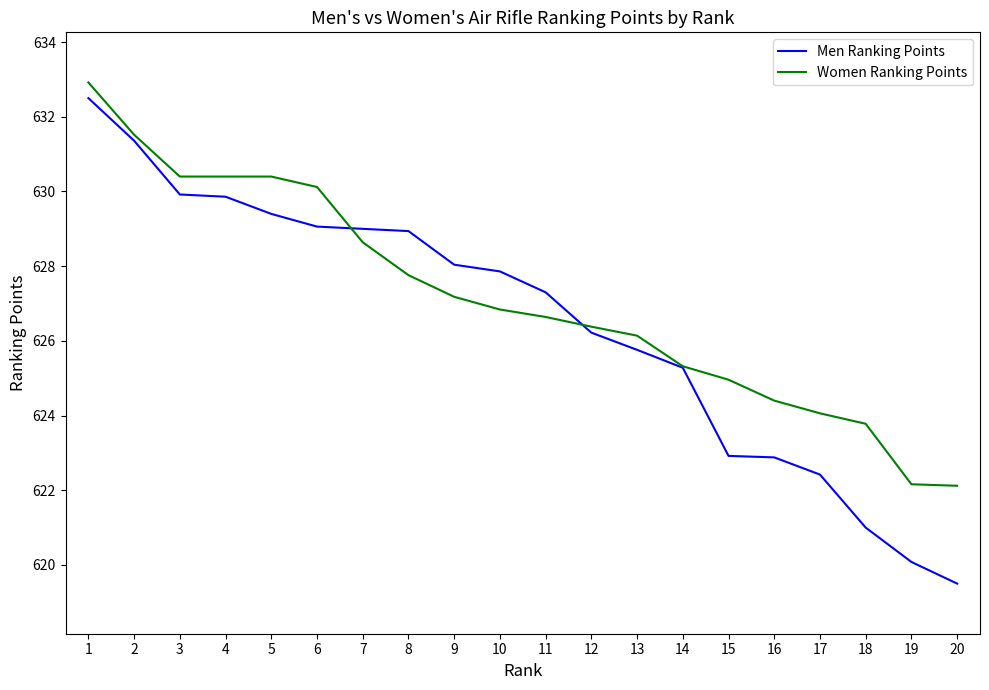

The value of Women Ranking Points at 20 is 909.9. True or false?

False